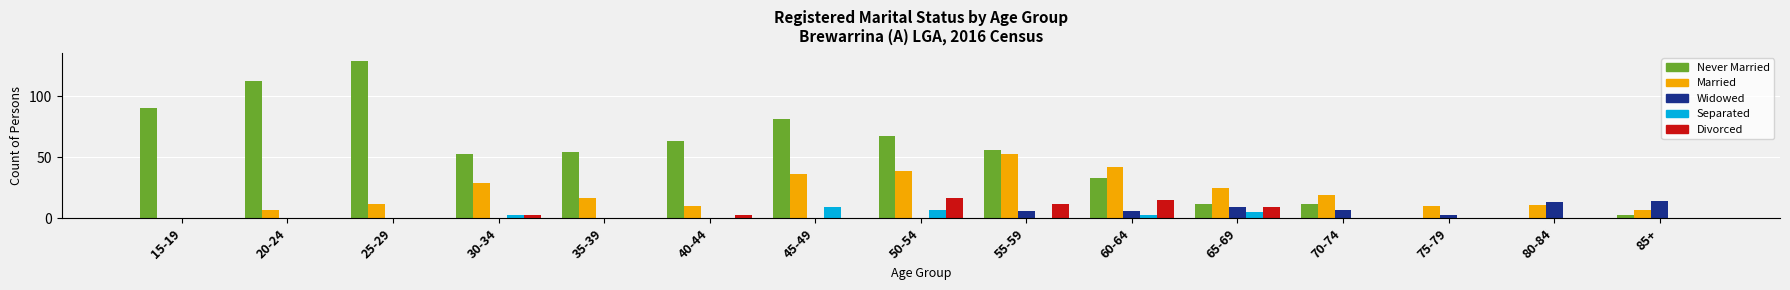

What is the total value across all series at 75-79?

13